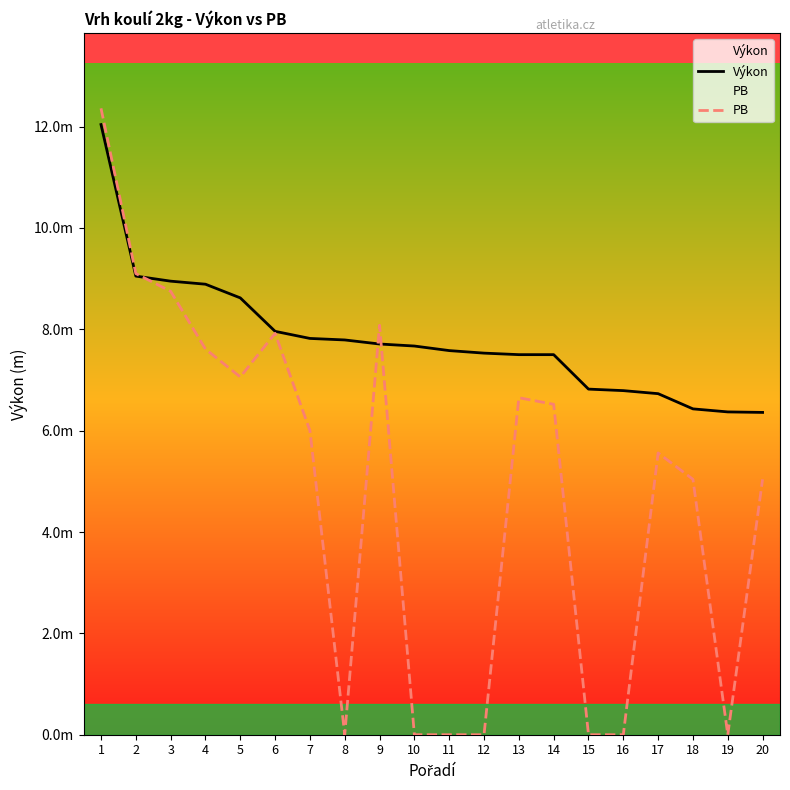

What are all the series names shown in the legend?

Výkon, PB